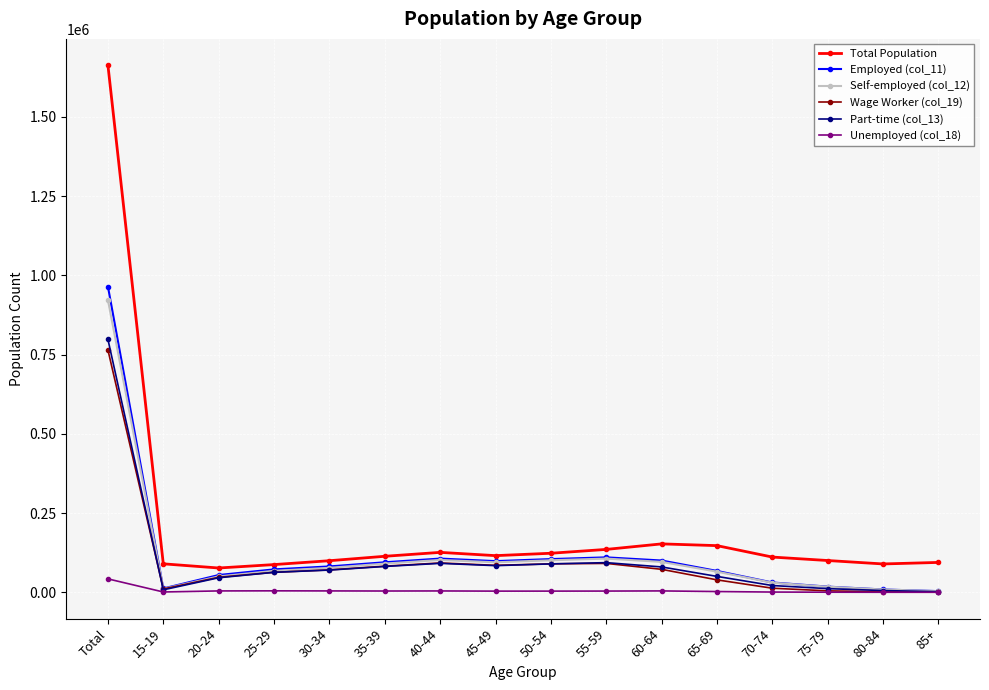

Which series has the largest total across all categories?

Total Population